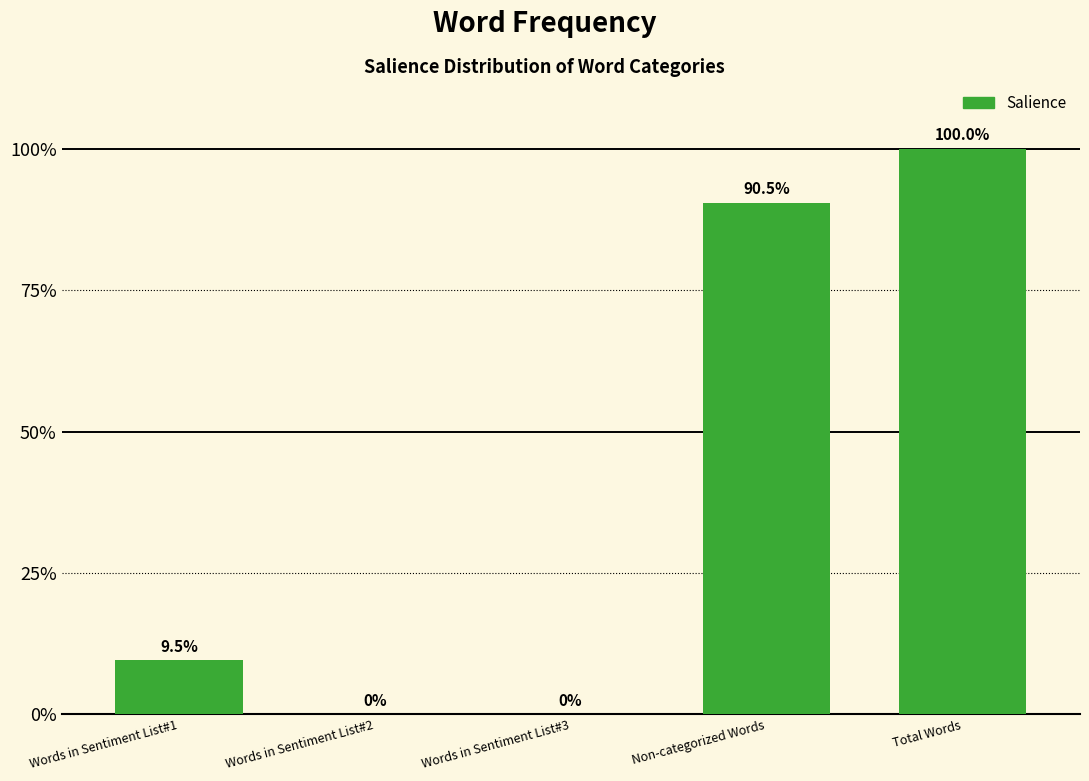

Are the bars horizontal?

No